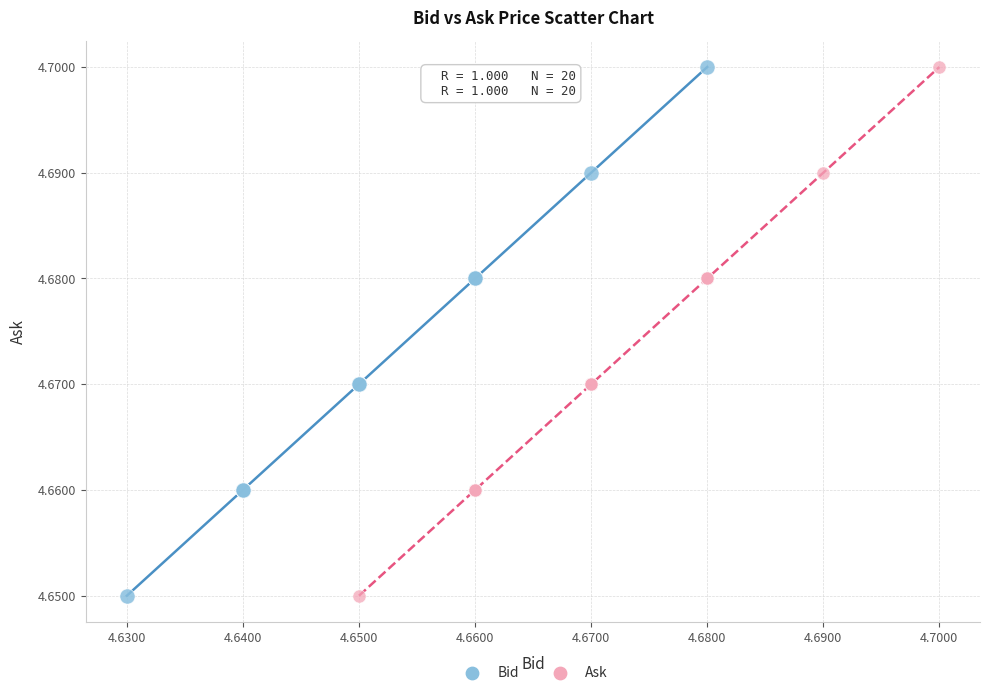

What are all the series names shown in the legend?

Bid, Ask